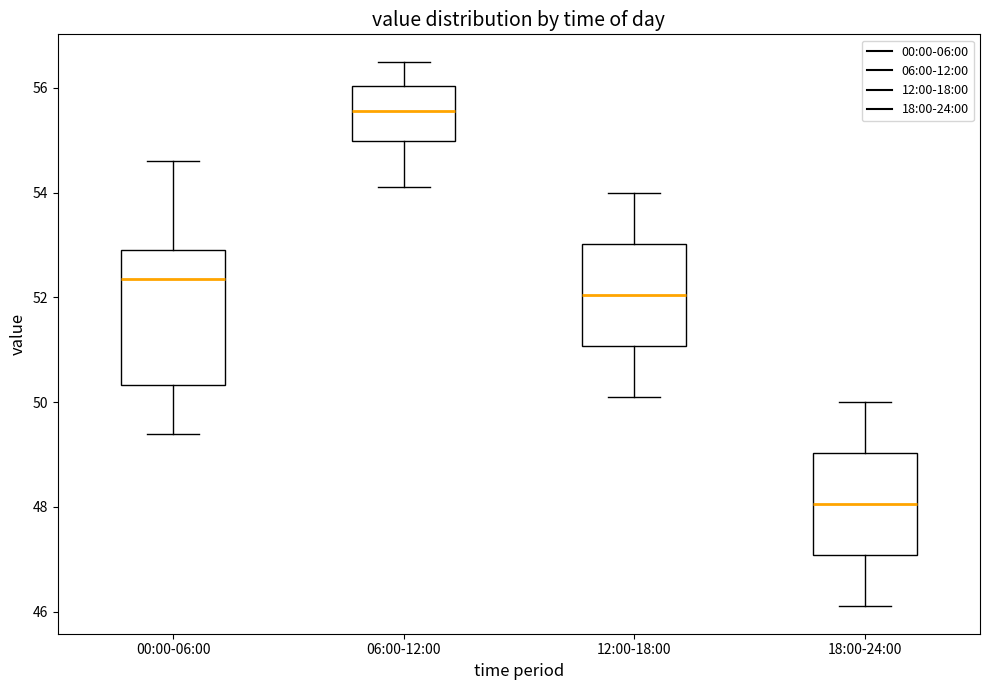

Reading left to right, transcribe this box plot: for each box, give where its median line is, the range the box spans, and where its two whiskers end, as read against the y-axis. The values are not printed on the chart, so give them approximately, as read against the axis.

00:00-06:00: median 52.4, box 50.4 to 53.0, whiskers 49.4 to 54.6
06:00-12:00: median 55.6, box 55.0 to 56.0, whiskers 54.2 to 56.6
12:00-18:00: median 52.0, box 51.0 to 53.0, whiskers 50.2 to 54.0
18:00-24:00: median 48.0, box 47.0 to 49.0, whiskers 46.2 to 50.0